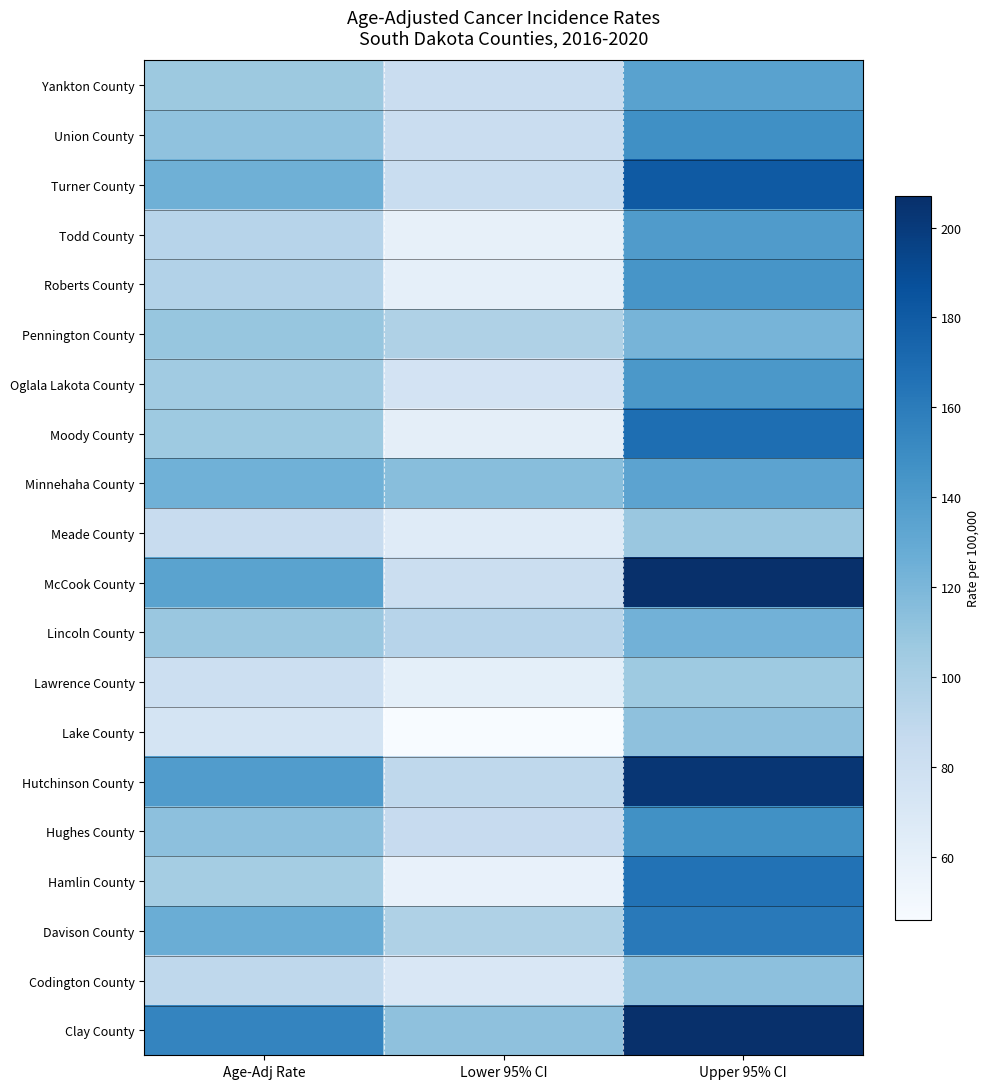

At which category is the sum across all series the highest?

Upper 95% CI